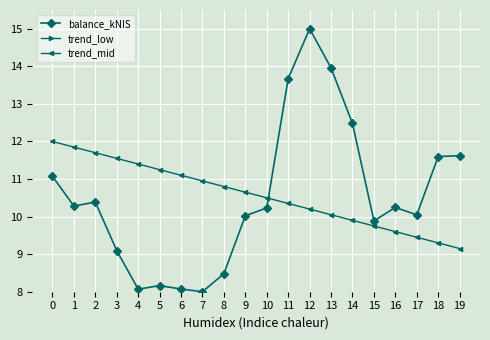

What is the lowest value of the trend_mid series?

9.2